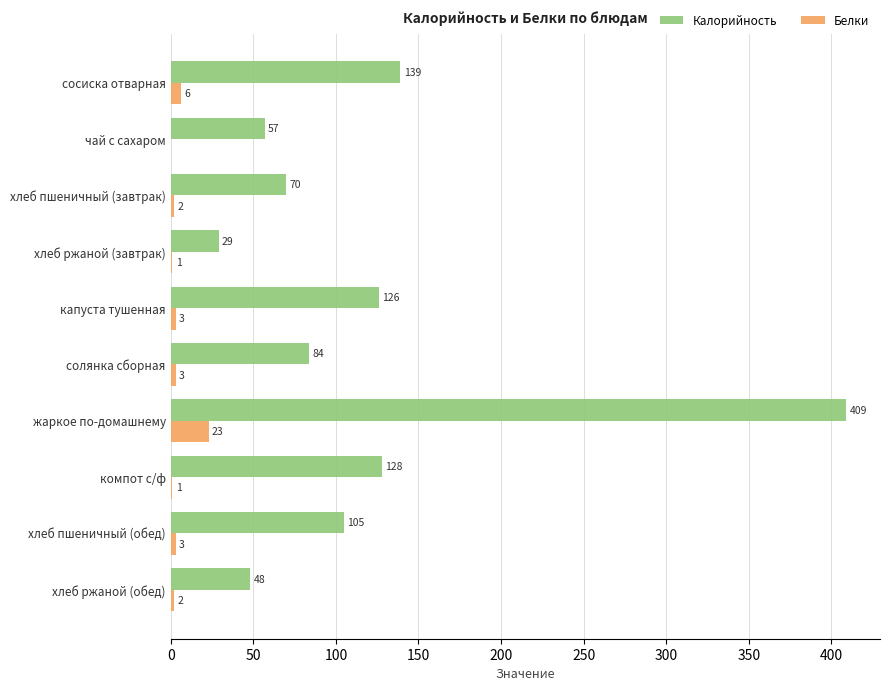

Between чай с сахаром and компот с/ф, which series saw the biggest shift?

Калорийность